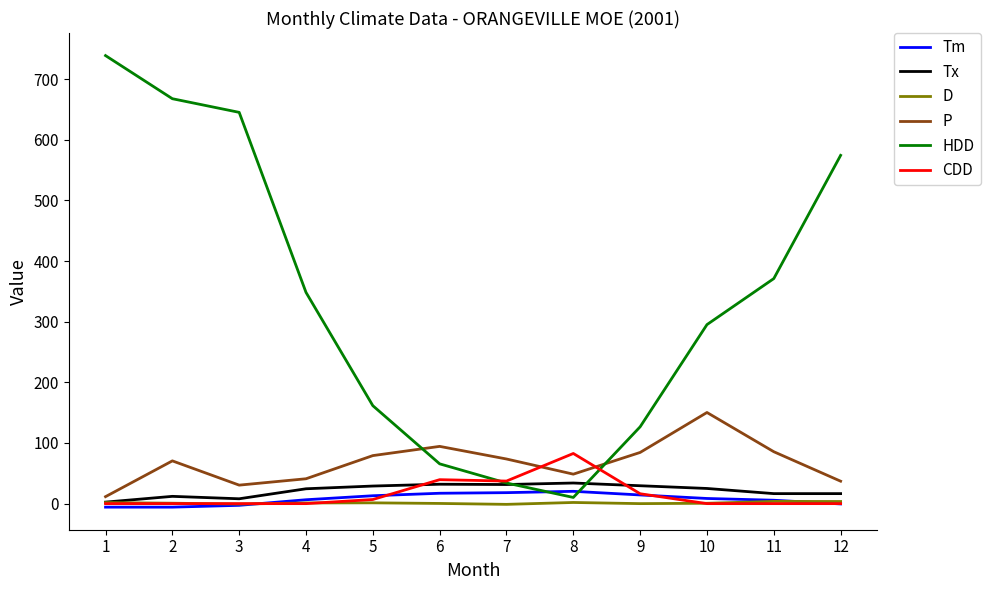

Which series has the largest range (max minus min)?

HDD